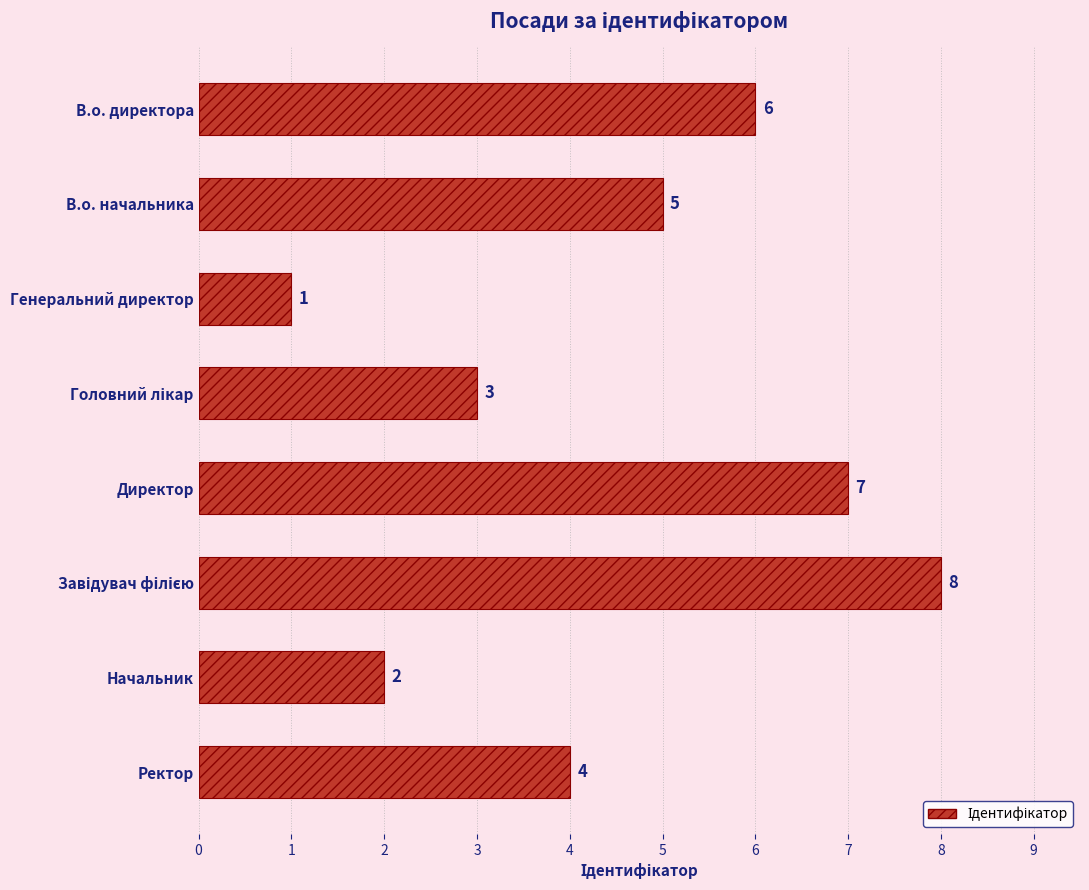

How many bars are there in total?

8